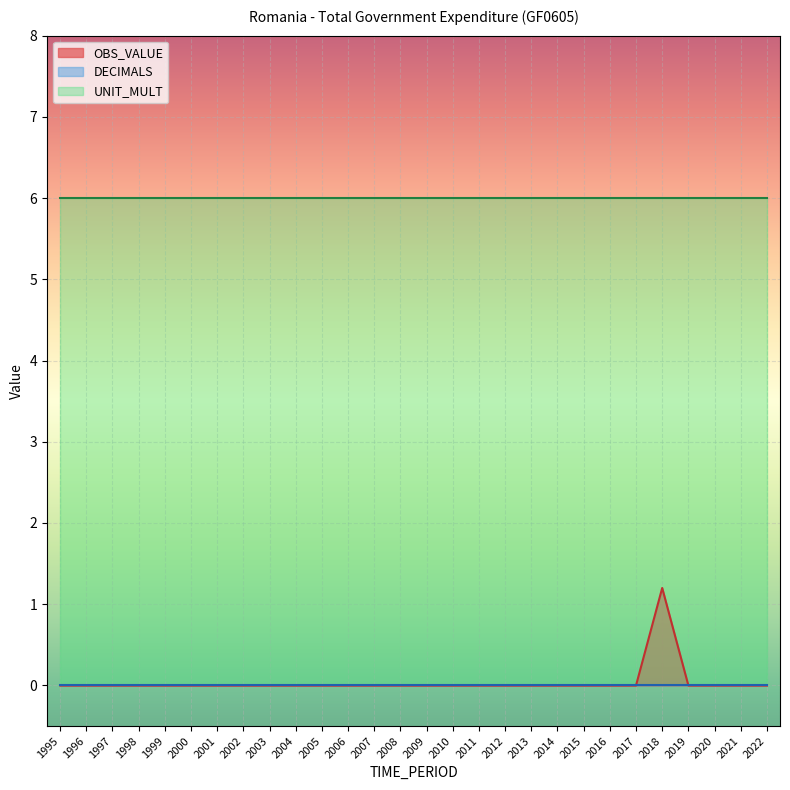

The value of OBS_VALUE at 2016 is 0.0. True or false?

True